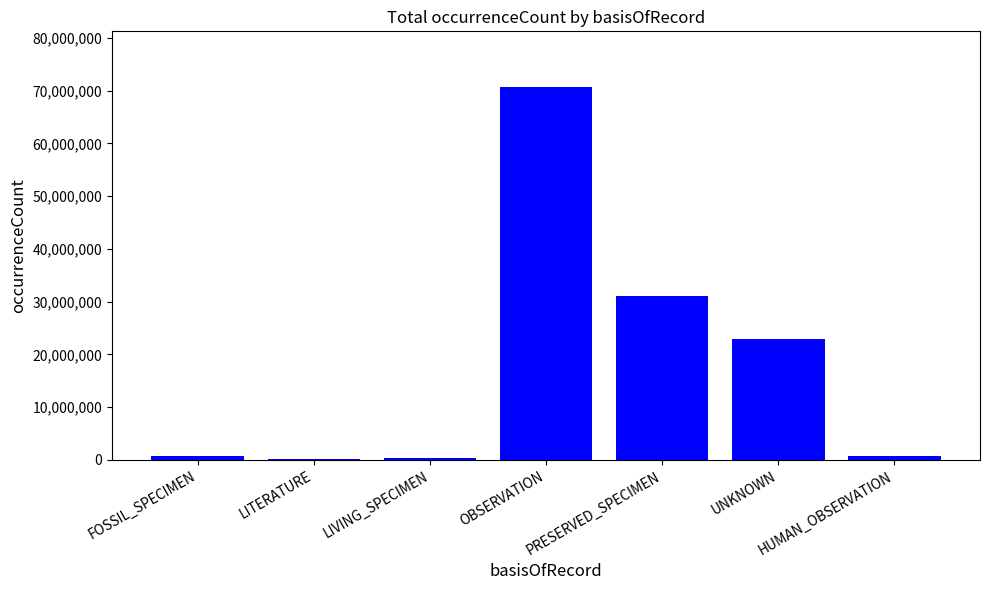

What is the sum of the values at OBSERVATION and PRESERVED_SPECIMEN?

101687385